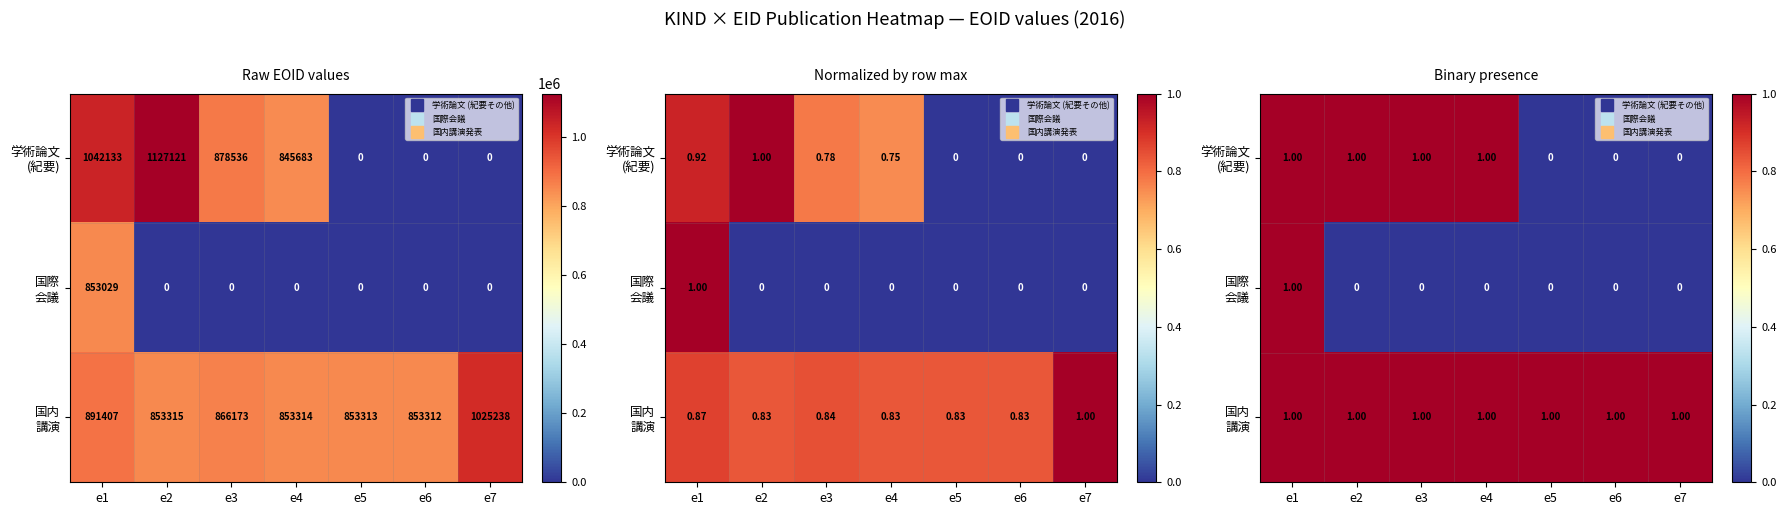

Which series has the largest total across all categories?

国内 講演